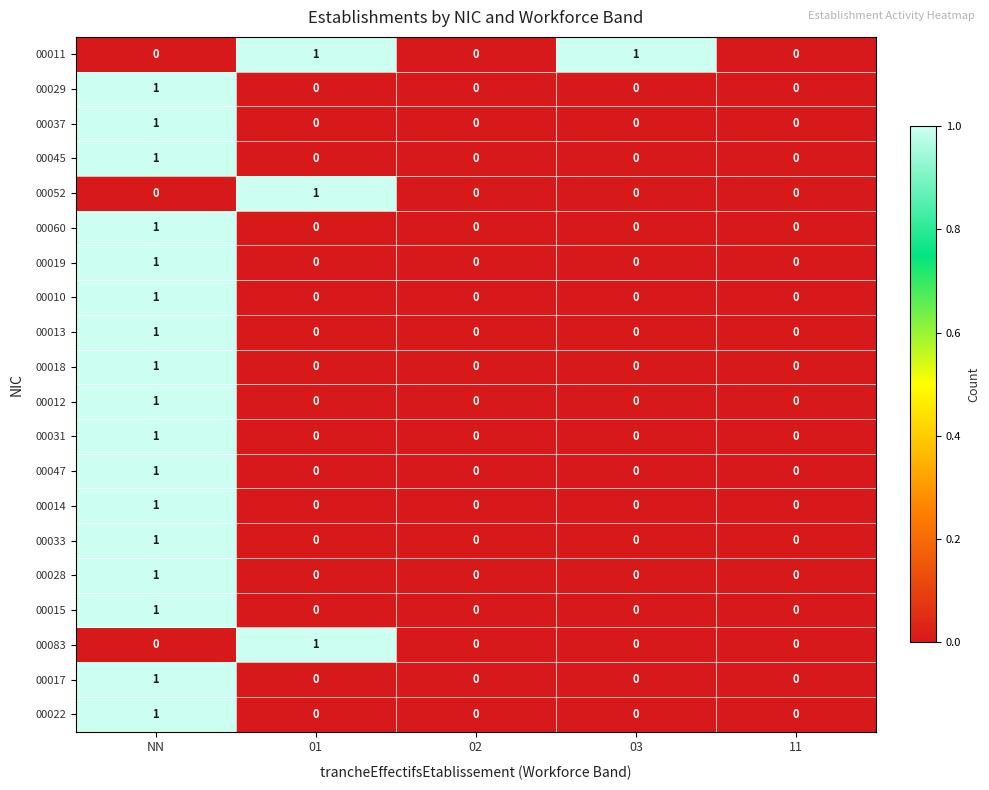

What is the difference between the highest and lowest values at NN?

1